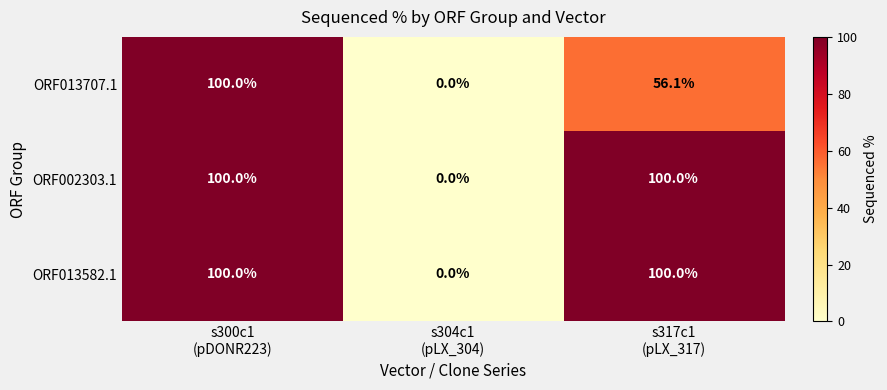

How many data points in ORF002303.1 are less than 100?

1